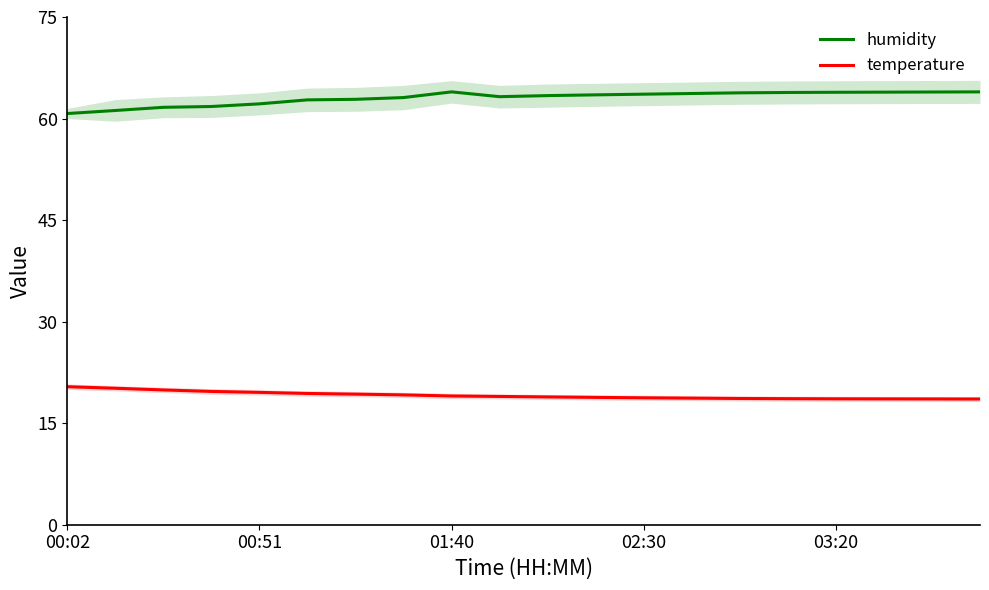

What is the spread (max minus min) of values at 7?

43.9